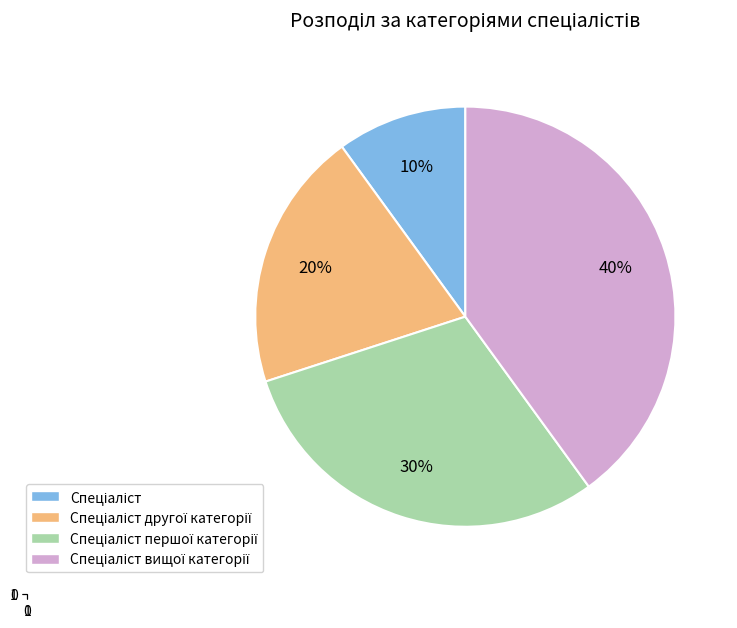

Is there a majority slice in this chart?

No